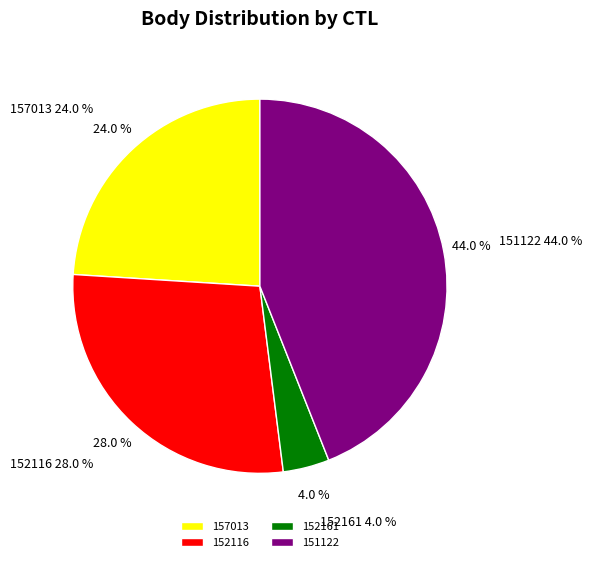

Rank the categories by value from lowest to highest.

152161, 157013, 152116, 151122